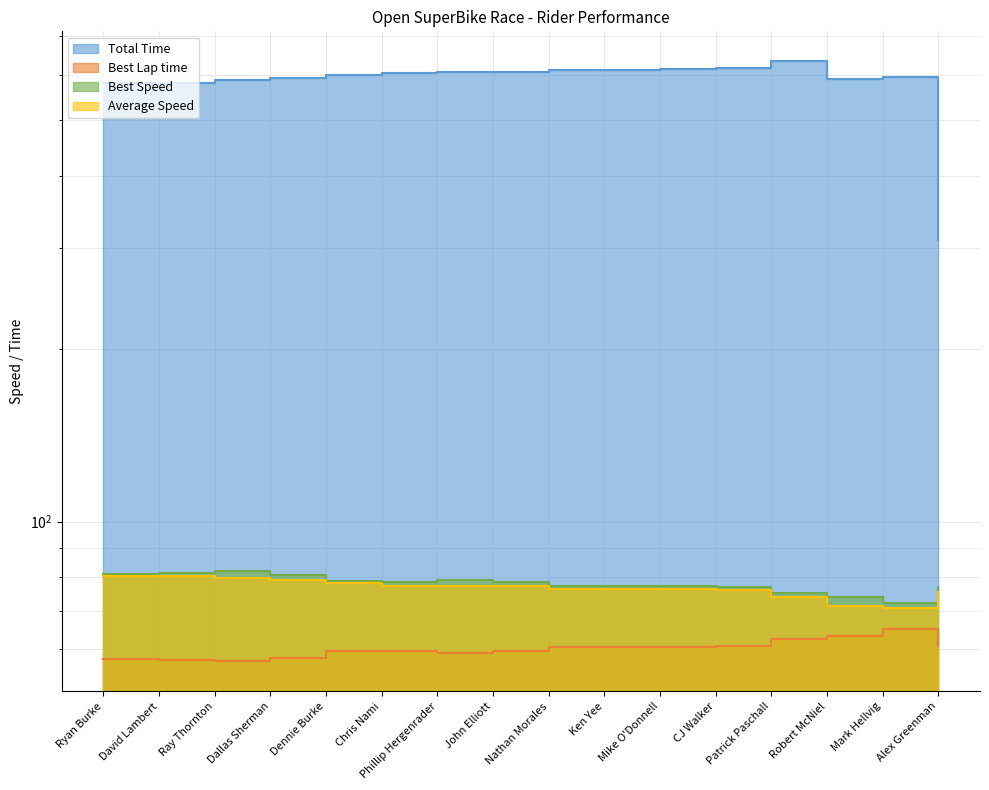

Where is the first local minimum for Total Time?

Robert McNiel